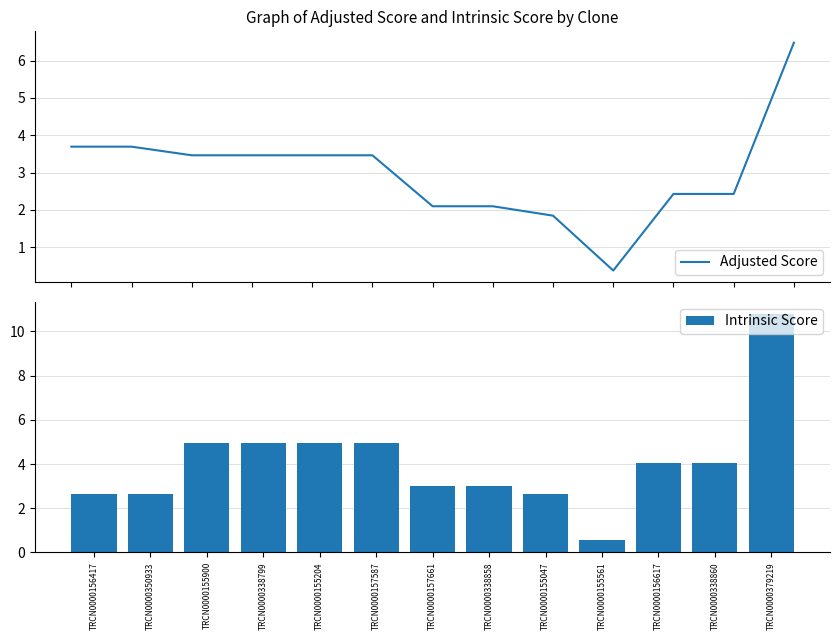

Is the value of Intrinsic Score at TRCN0000338860 greater than the value of Adjusted Score at TRCN0000157587?

Yes